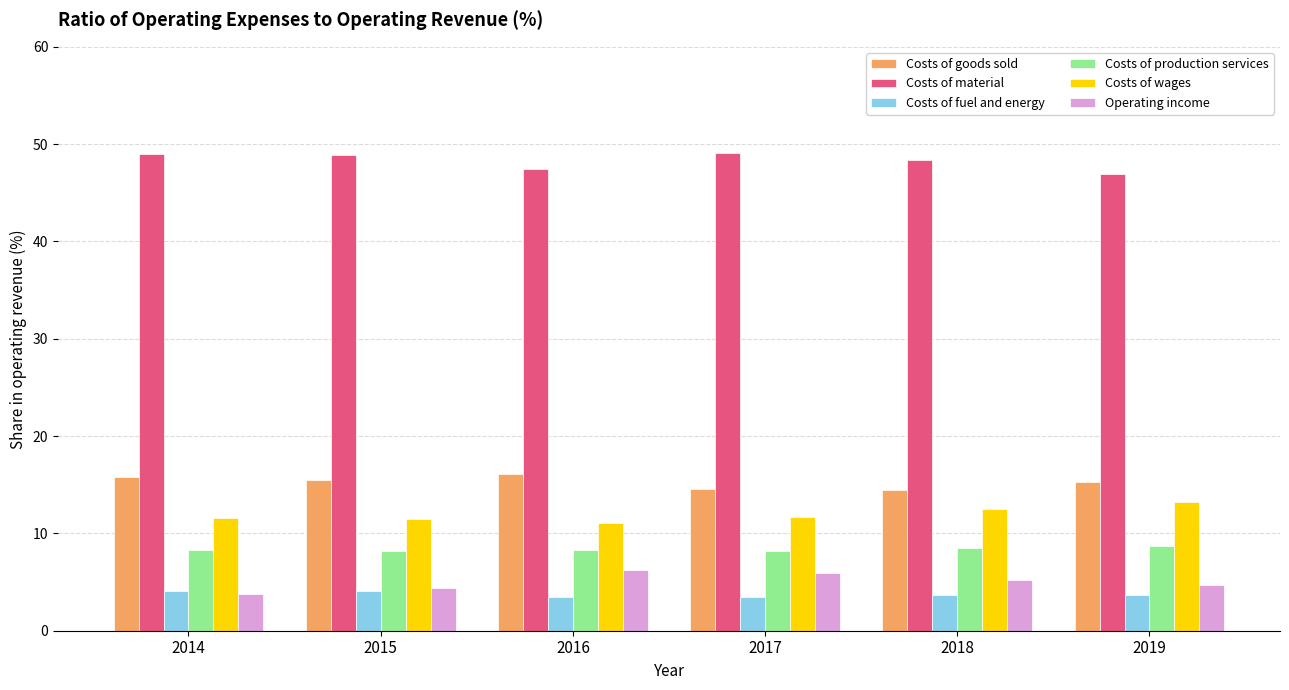

What is the spread (max minus min) of values at 2015?

44.8